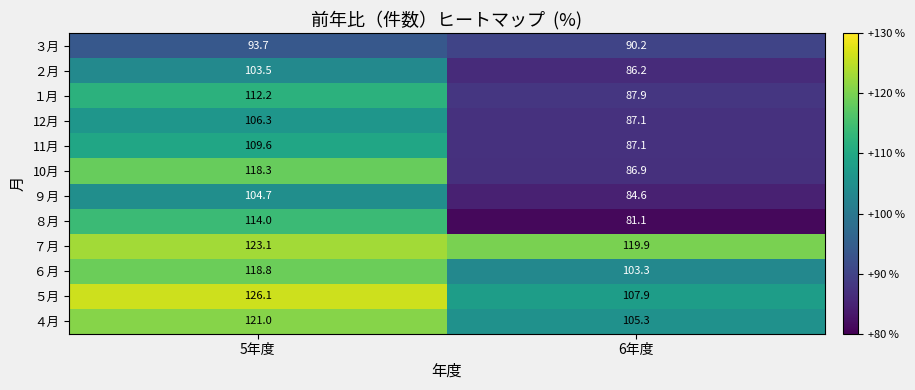

Reading right to left, list all the values displayed in this chart.

３月: 90.2	93.7
２月: 86.2	103.5
１月: 87.9	112.2
12月: 87.1	106.3
11月: 87.1	109.6
10月: 86.9	118.3
９月: 84.6	104.7
８月: 81.1	114.0
７月: 119.9	123.1
６月: 103.3	118.8
５月: 107.9	126.1
４月: 105.3	121.0